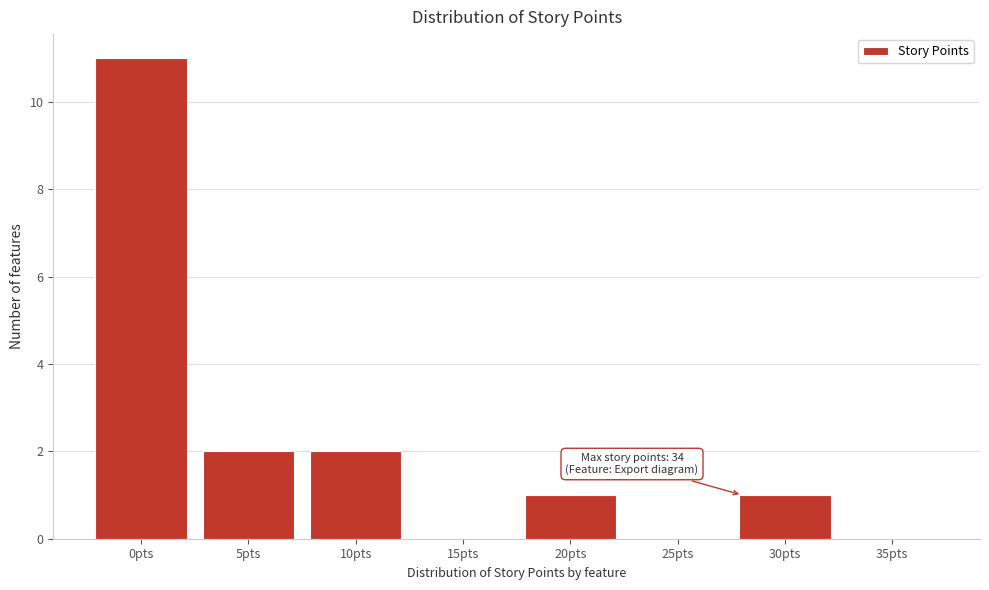

Reading left to right, what are all the values shown in this chart?

0pts=11	5pts=2	10pts=2	15pts=0	20pts=1	25pts=0	30pts=1	35pts=0